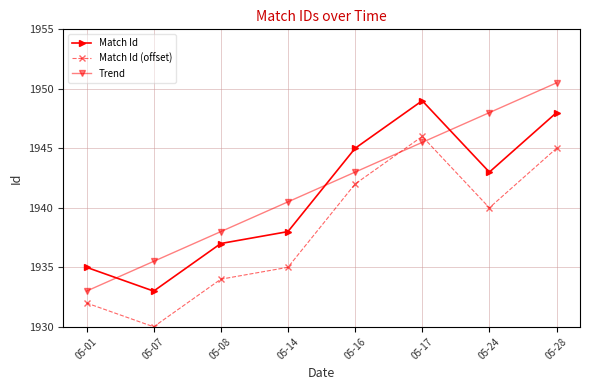

Is it true that Match Id equals 3131.4 at 05-28?

False